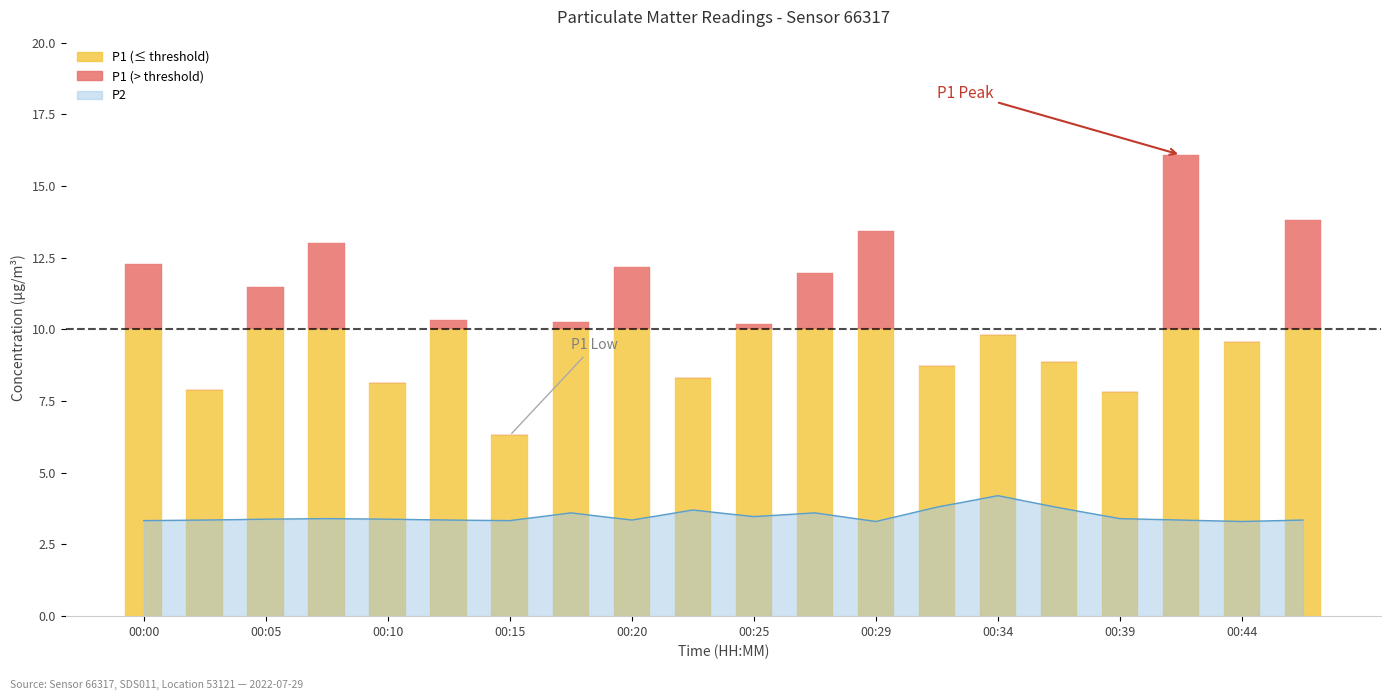

At how many categories does at least one series exceed 9?

13